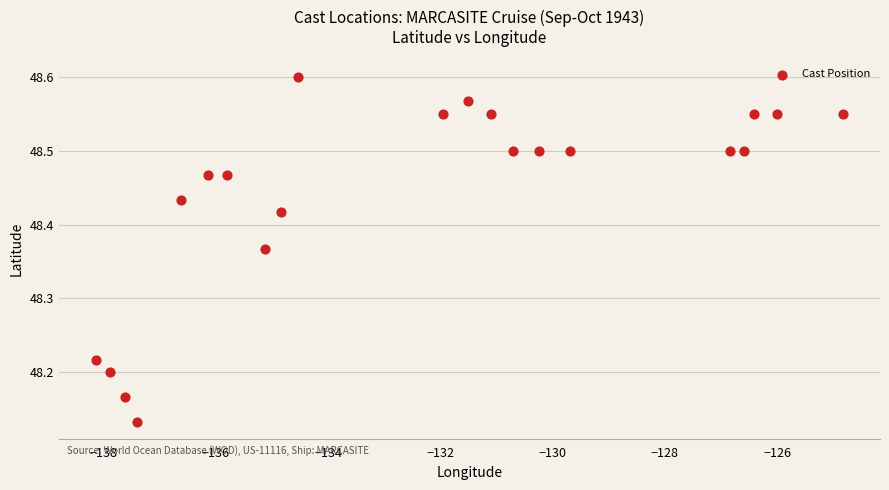

What is the range of Y values (max minus min)?

0.5